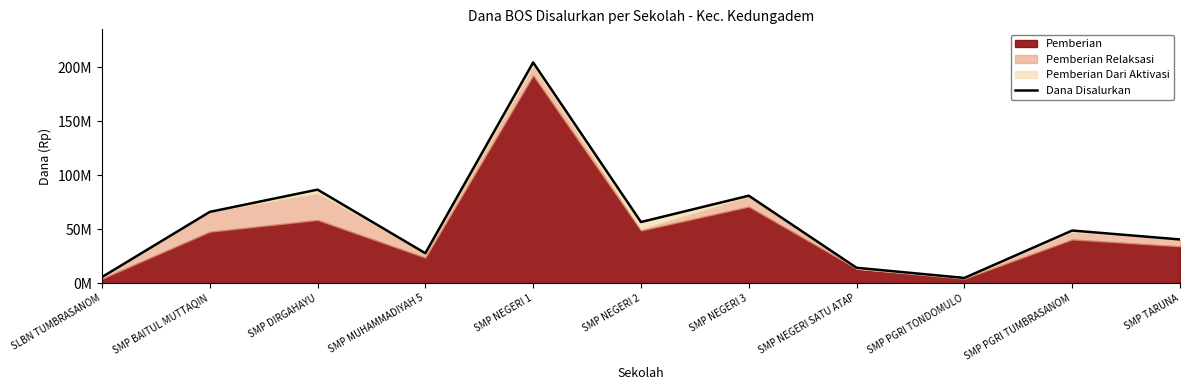

At which label does the data first exceed 48750000?

SMP BAITUL MUTTAQIN